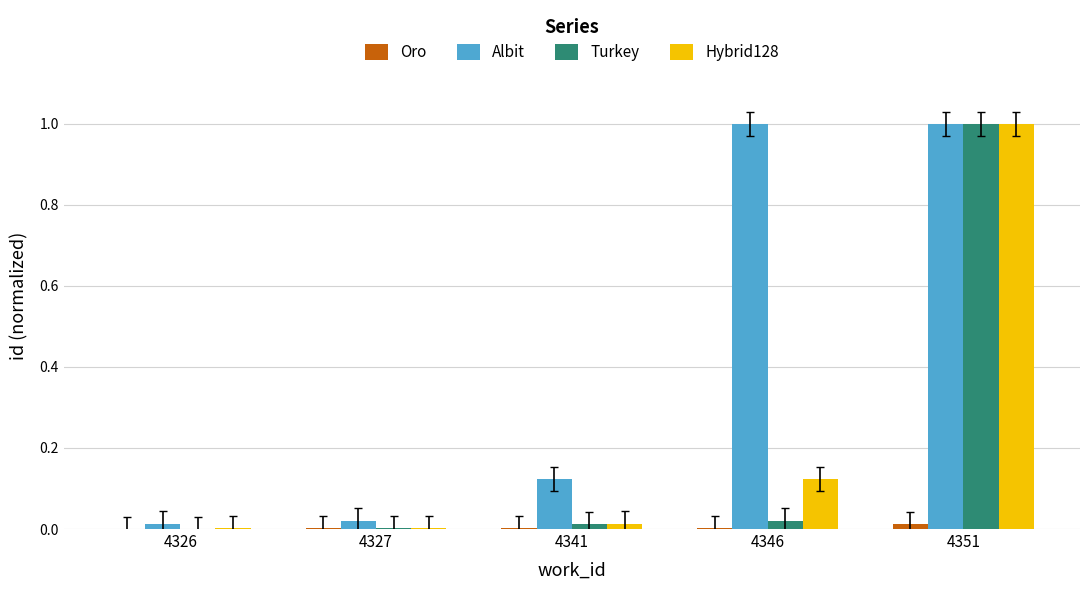

At which category is the sum across all series the highest?

4351